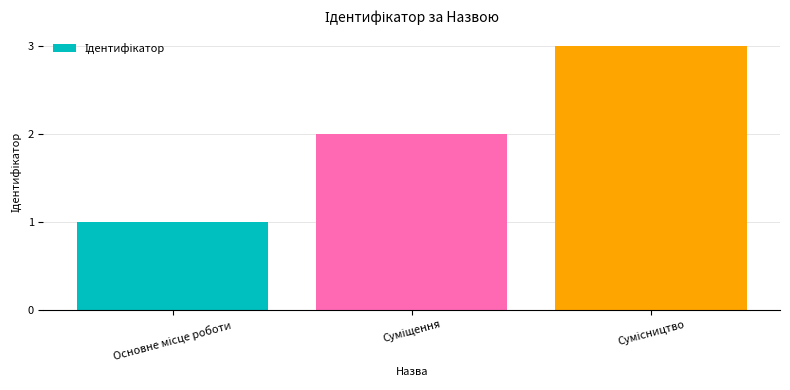

What is the sum of all values?

6